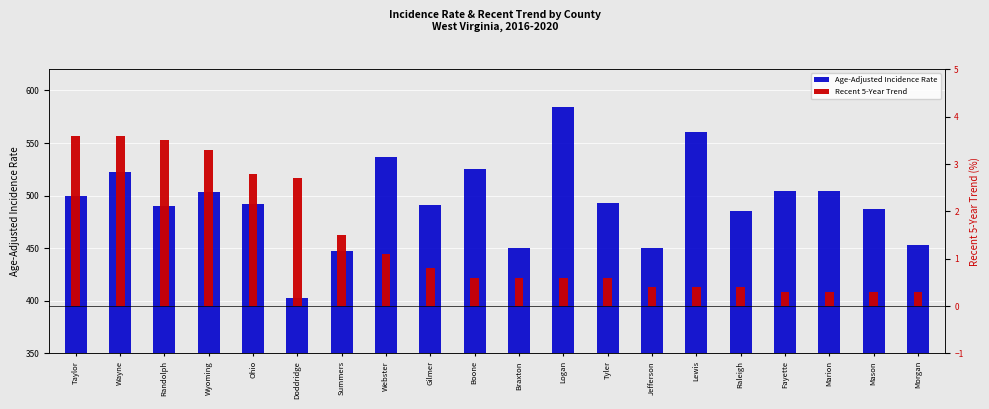

What is the label of the 18th bar from the right?

Randolph